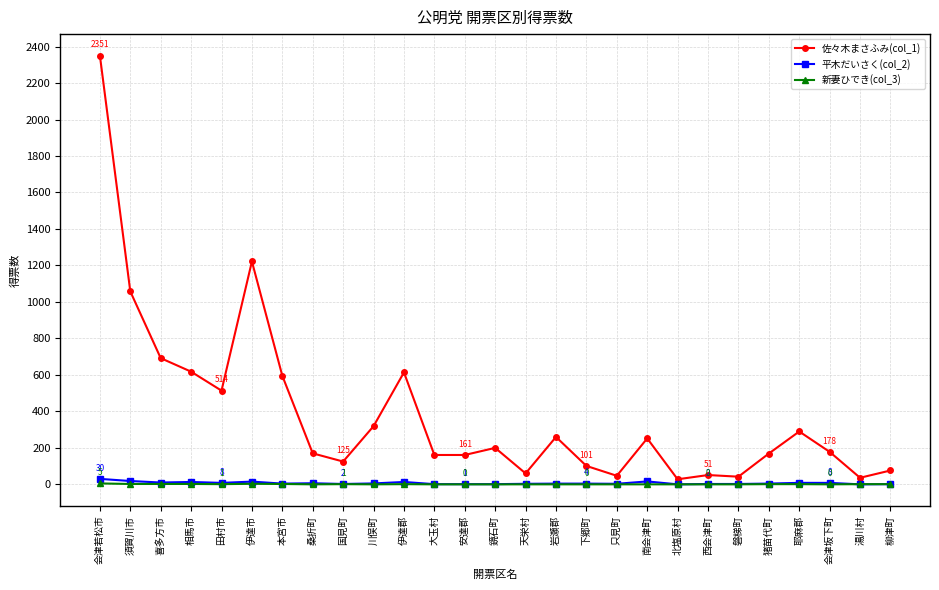

How many lines are shown in the chart?

3